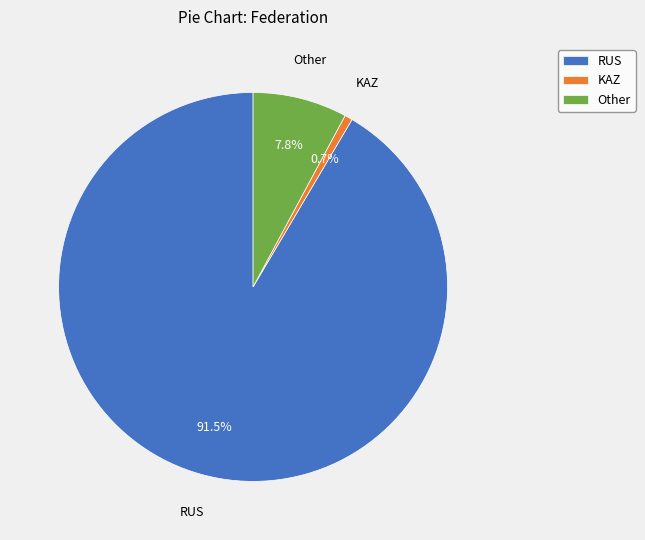

True or false: Other accounts for 24% of the total.

False